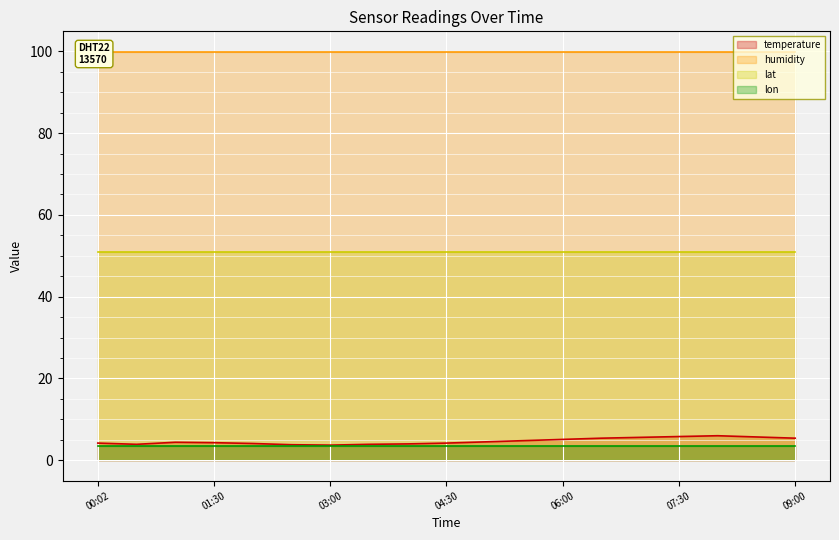

Reading left to right, extract all data points from this chart.

temperature_line: 4.2	3.9	4.4	4.3	4.1	3.8	3.7	3.9	4.0	4.2	4.5	4.8	5.1	5.4	5.6	5.8	6.0	5.7	5.4
humidity_line: 99.9	99.9	99.9	99.9	99.9	99.9	99.9	99.9	99.9	99.9	99.9	99.9	99.9	99.9	99.9	99.9	99.9	99.9	99.9
lat_line: 51.0	51.0	51.0	51.0	51.0	51.0	51.0	51.0	51.0	51.0	51.0	51.0	51.0	51.0	51.0	51.0	51.0	51.0	51.0
lon_line: 3.6	3.6	3.6	3.6	3.6	3.6	3.6	3.6	3.6	3.6	3.6	3.6	3.6	3.6	3.6	3.6	3.6	3.6	3.6